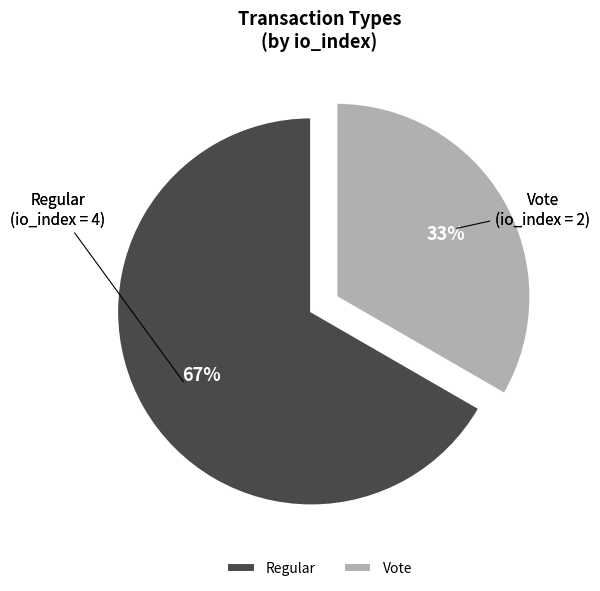

Is the sum of Vote and Regular greater than half?

Yes